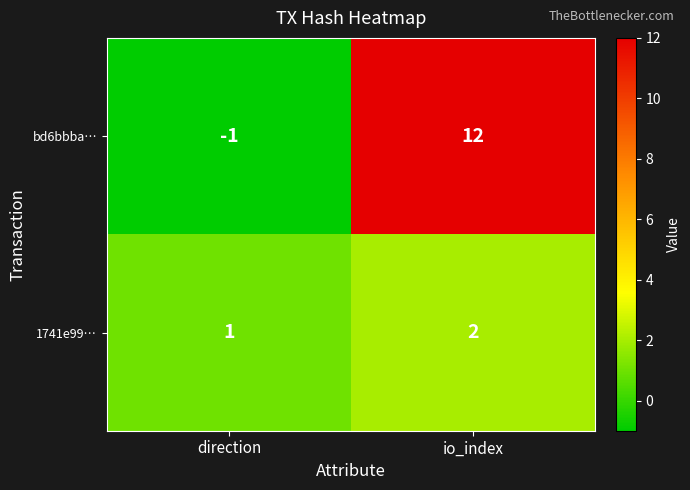

What is the minimum value shown in the chart?

-1